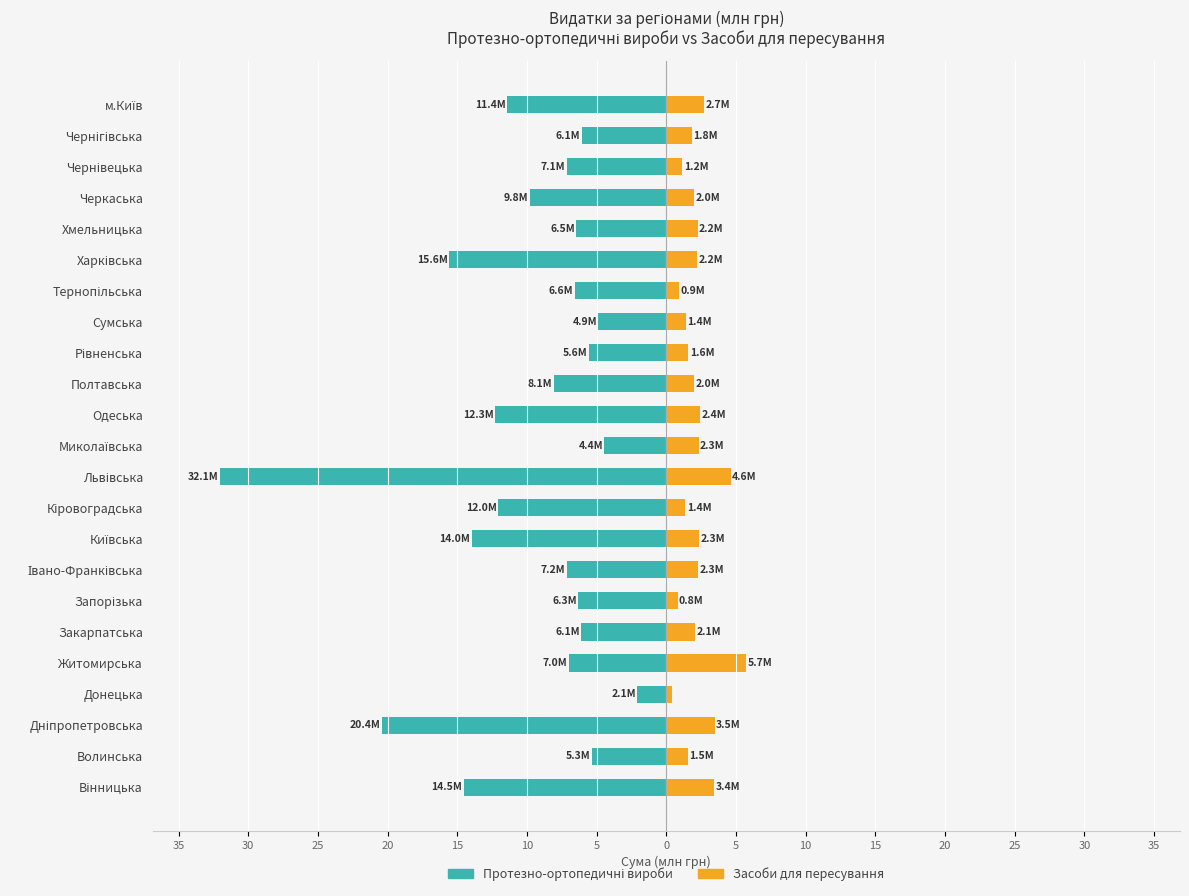

The value of Протезно-ортопедичні вироби at Миколаївська is -5.8. True or false?

False